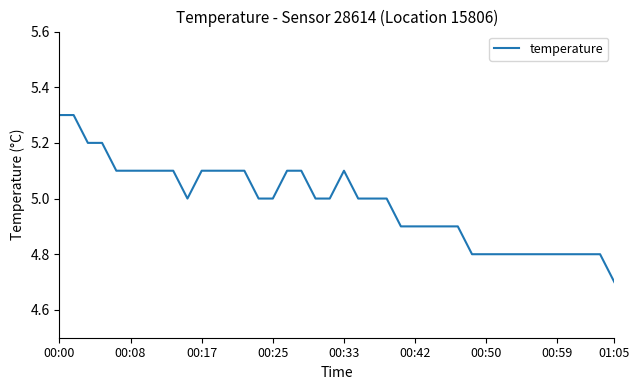

What is the difference between the maximum and minimum values?

0.6